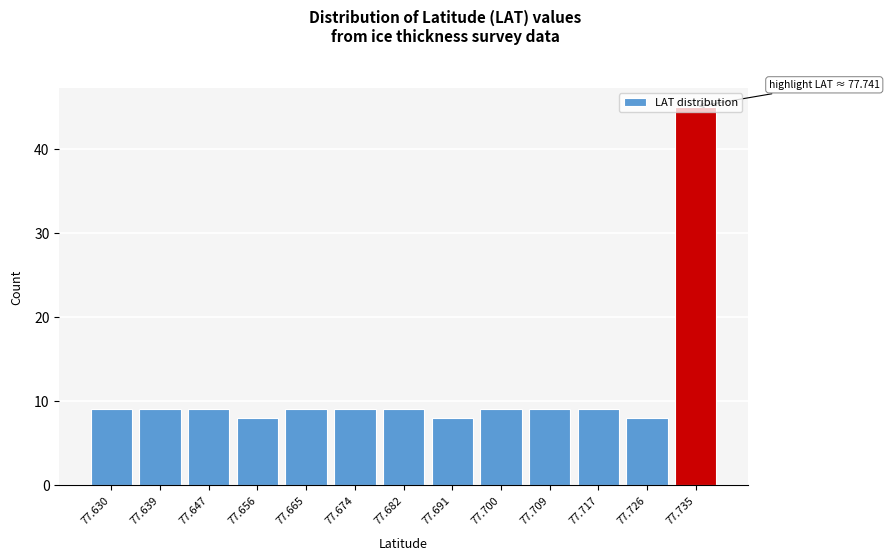

What is the difference between the maximum and second lowest values?

37